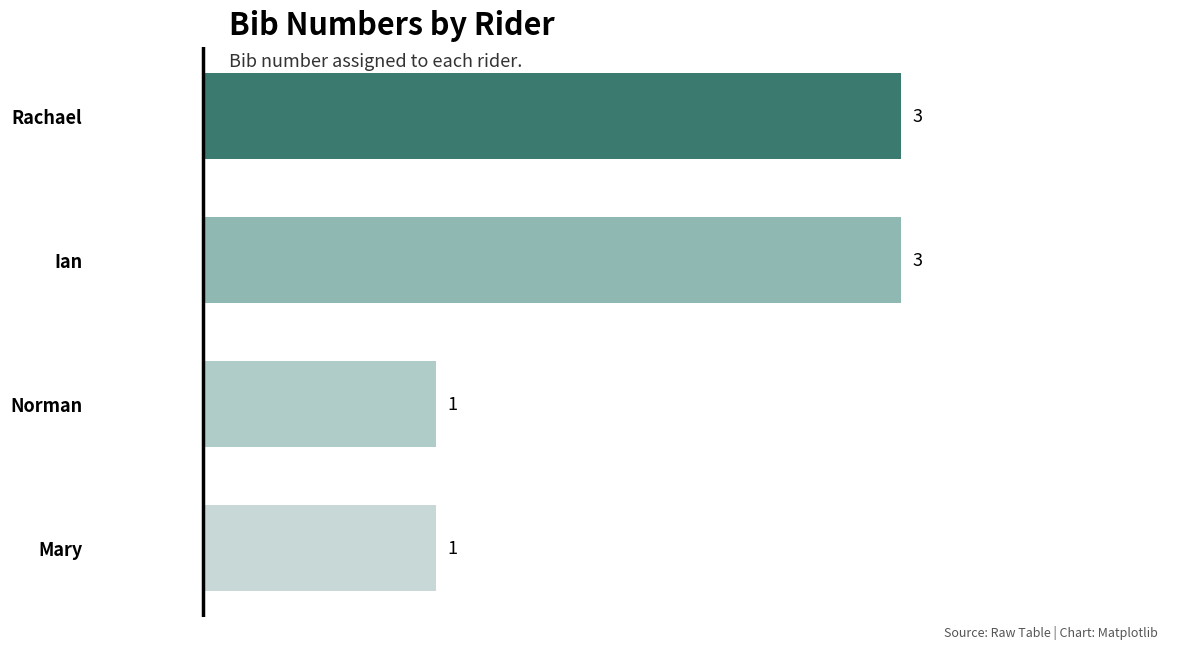

Approximately how many times larger is the value at Ian compared to Rachael?

1.0